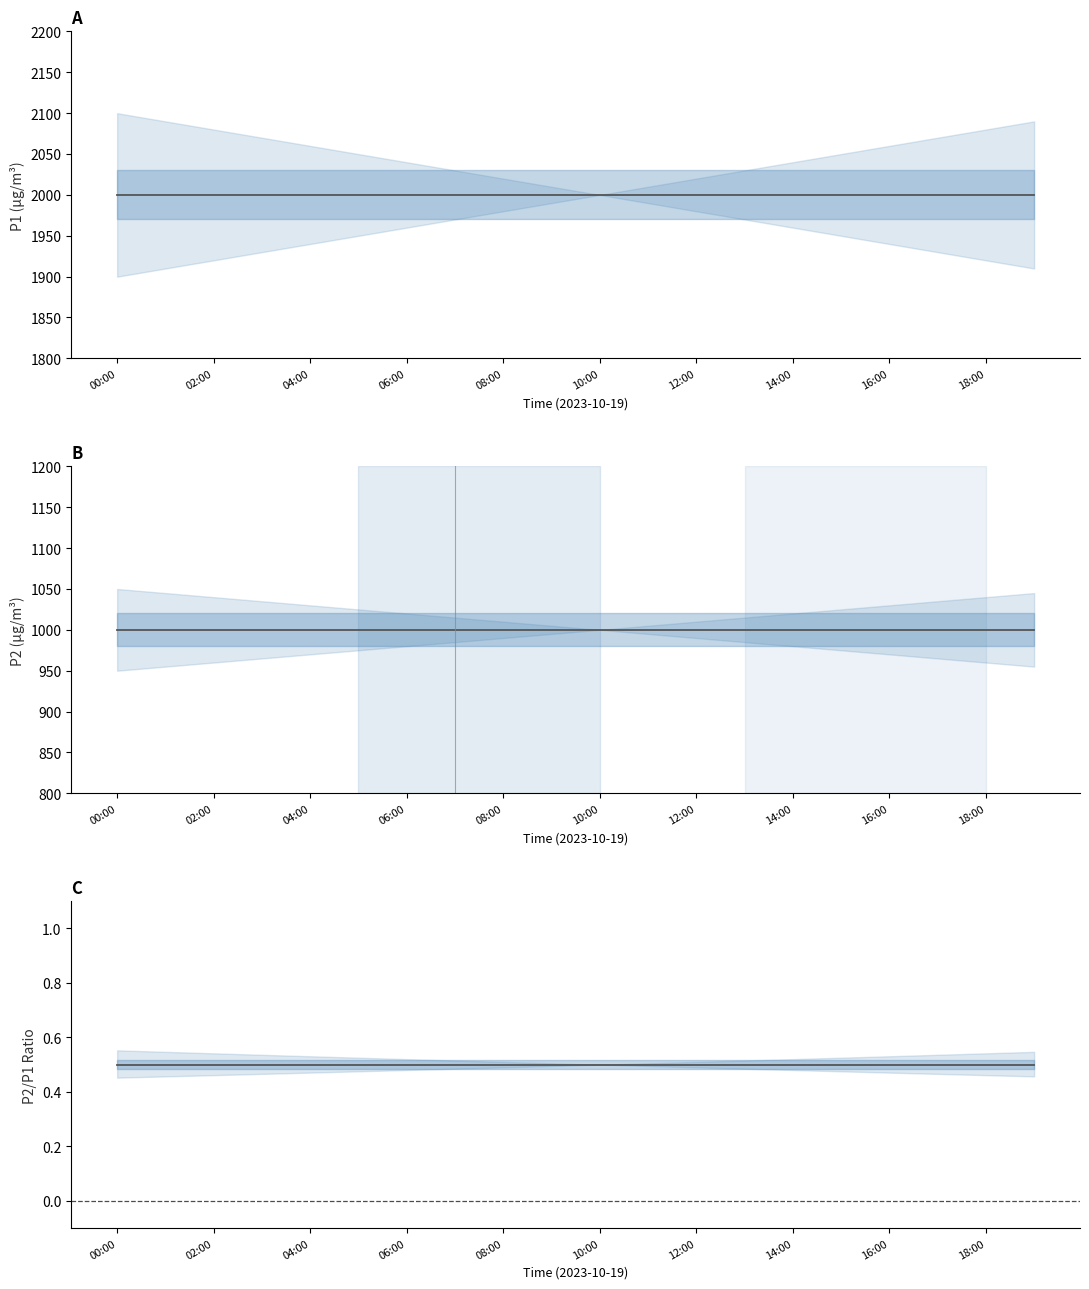

What position from the right is 19?

1